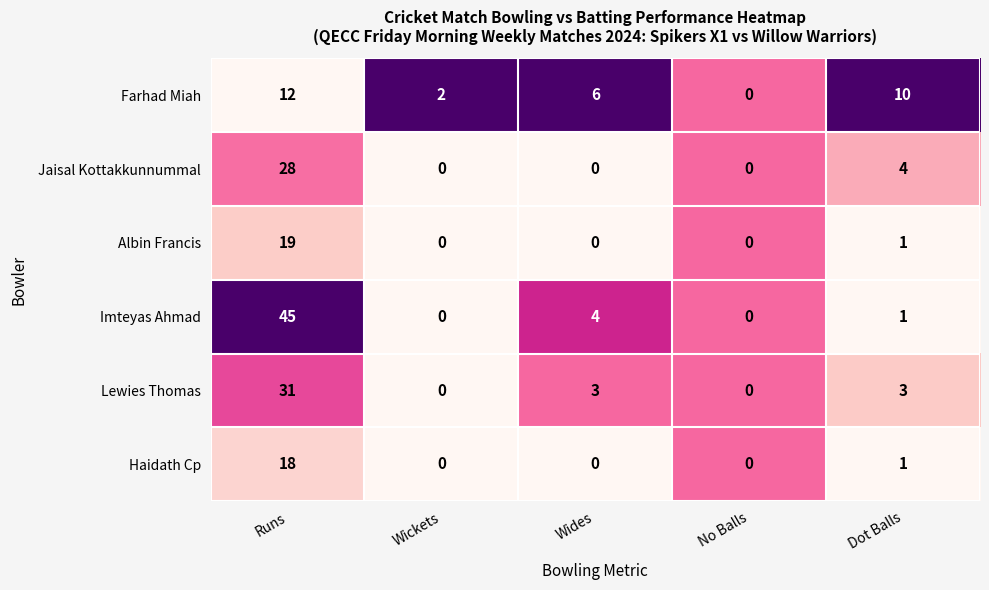

Rank the categories by Farhad Miah value from highest to lowest.

Runs, Dot Balls, Wides, Wickets, No Balls